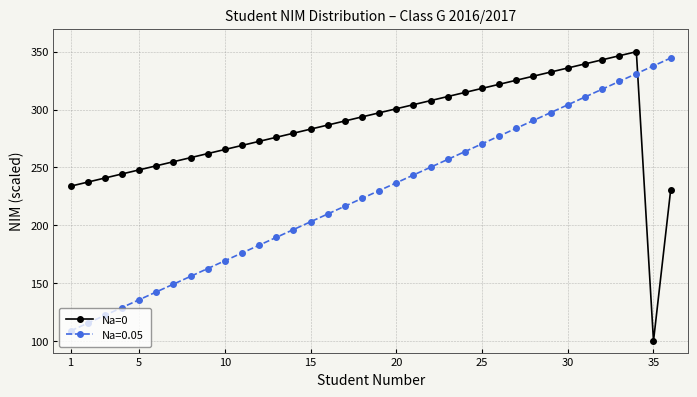

What is the greatest value displayed?

350.0